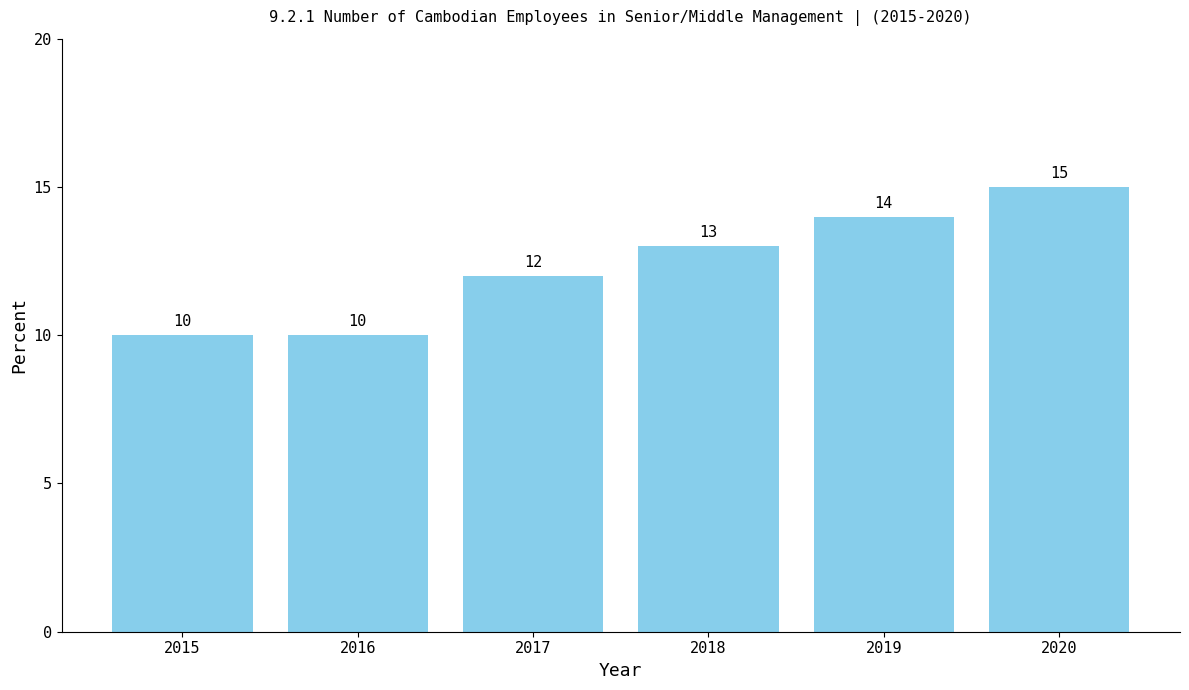

What is the ratio of the value at 2016 to the value at 2015?

1.0